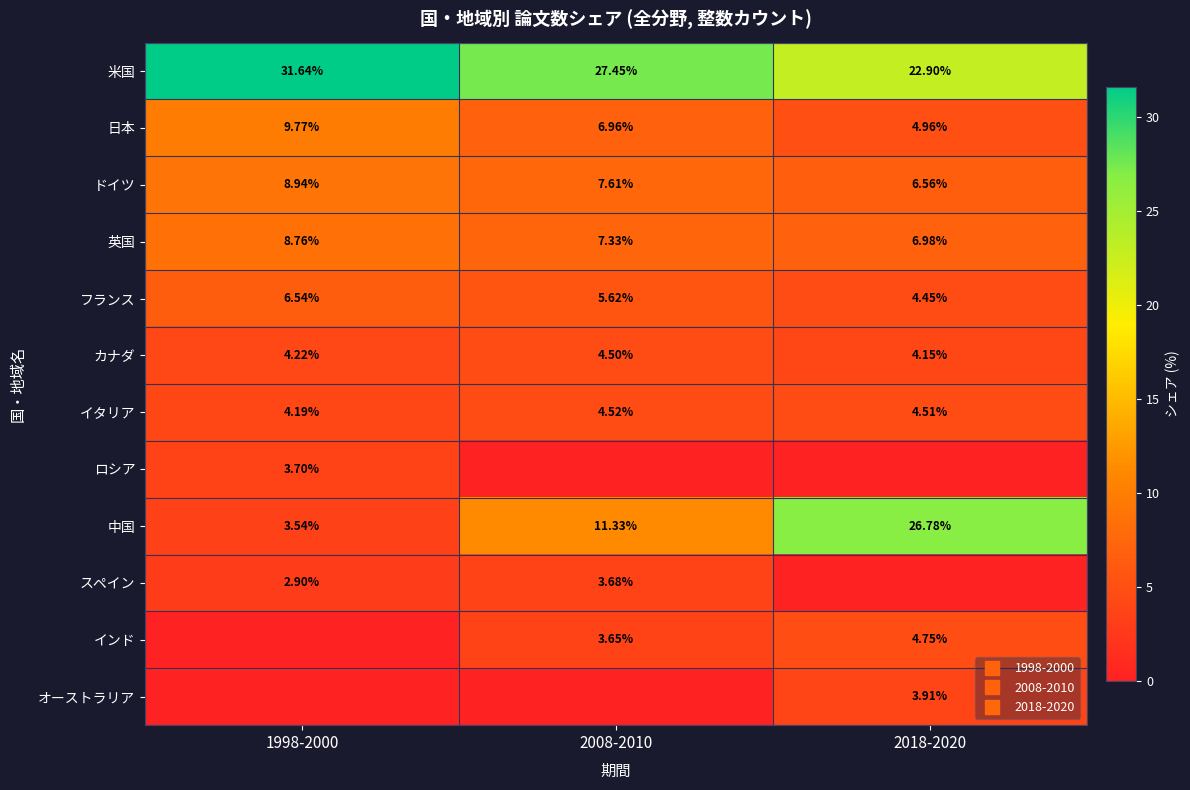

At which category does the chart reach its peak across all series?

1998-2000